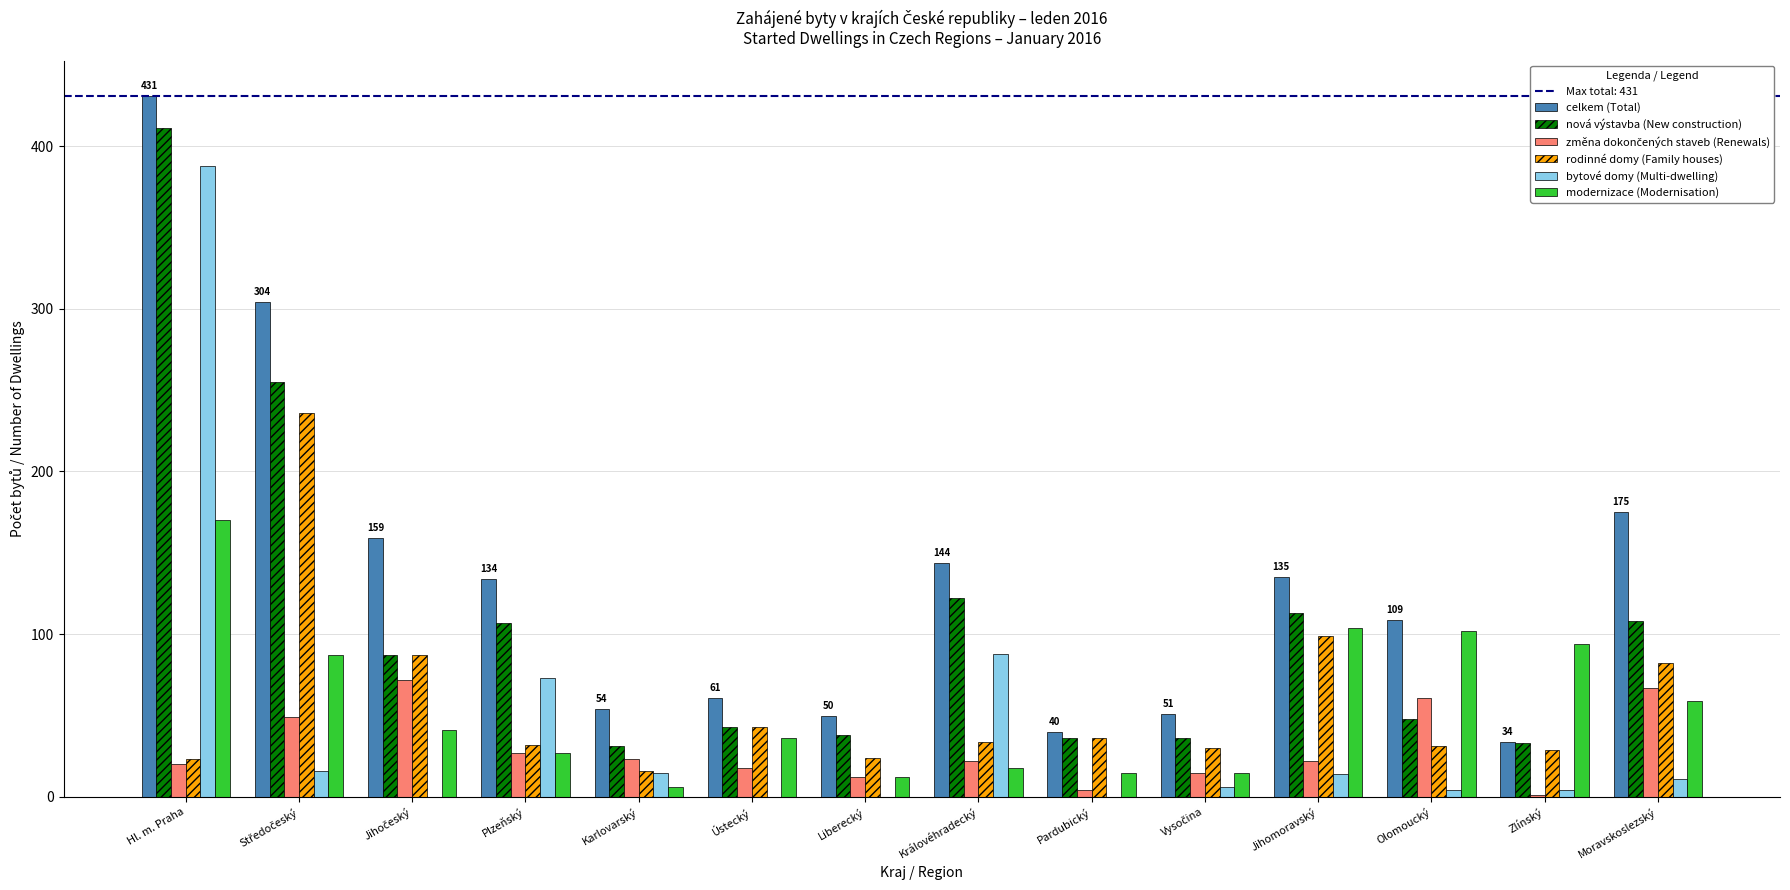

What is the sum of all modernizace (Modernisation) values?

786